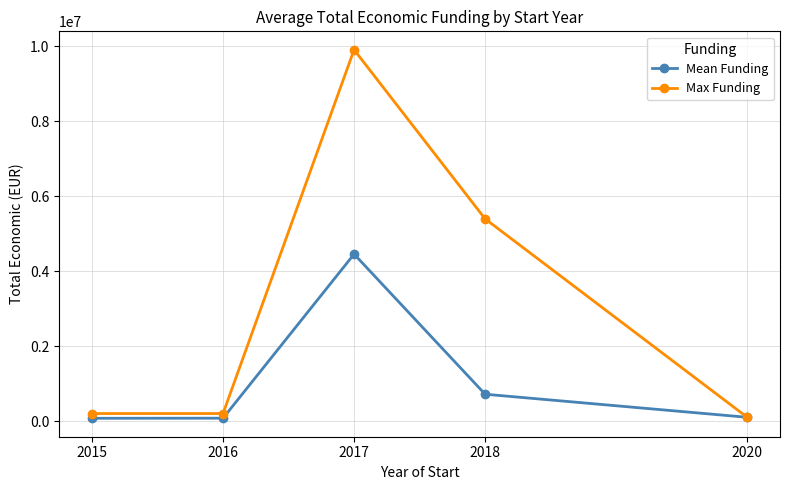

Is the value of Mean Funding at 2020 greater than the value of Max Funding at 2015?

No